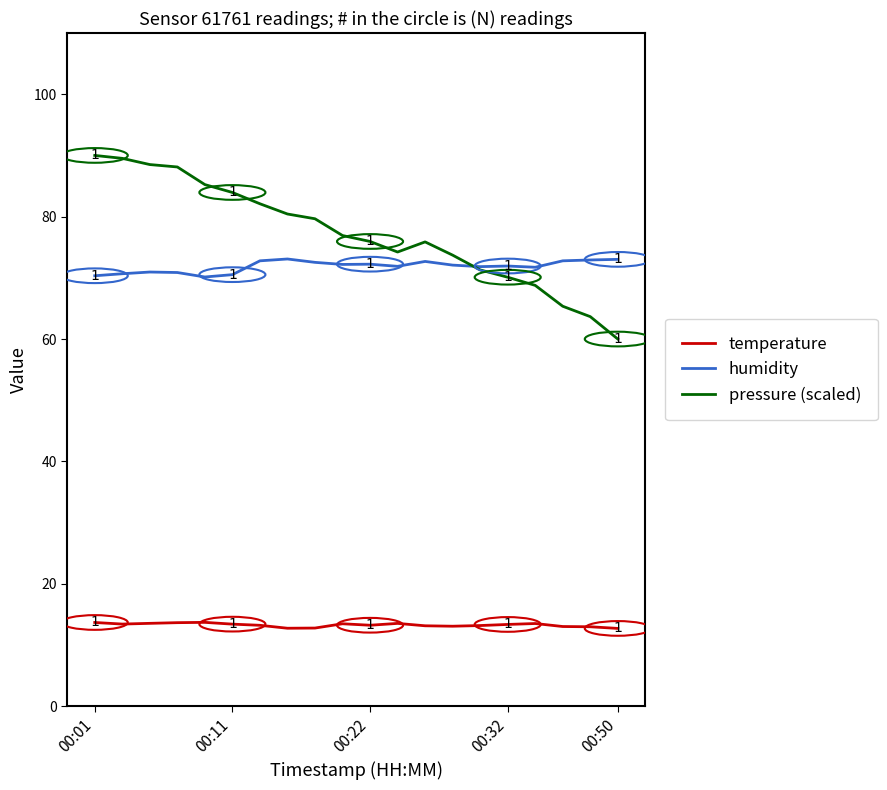

Which series has the largest range (max minus min)?

pressure (scaled)